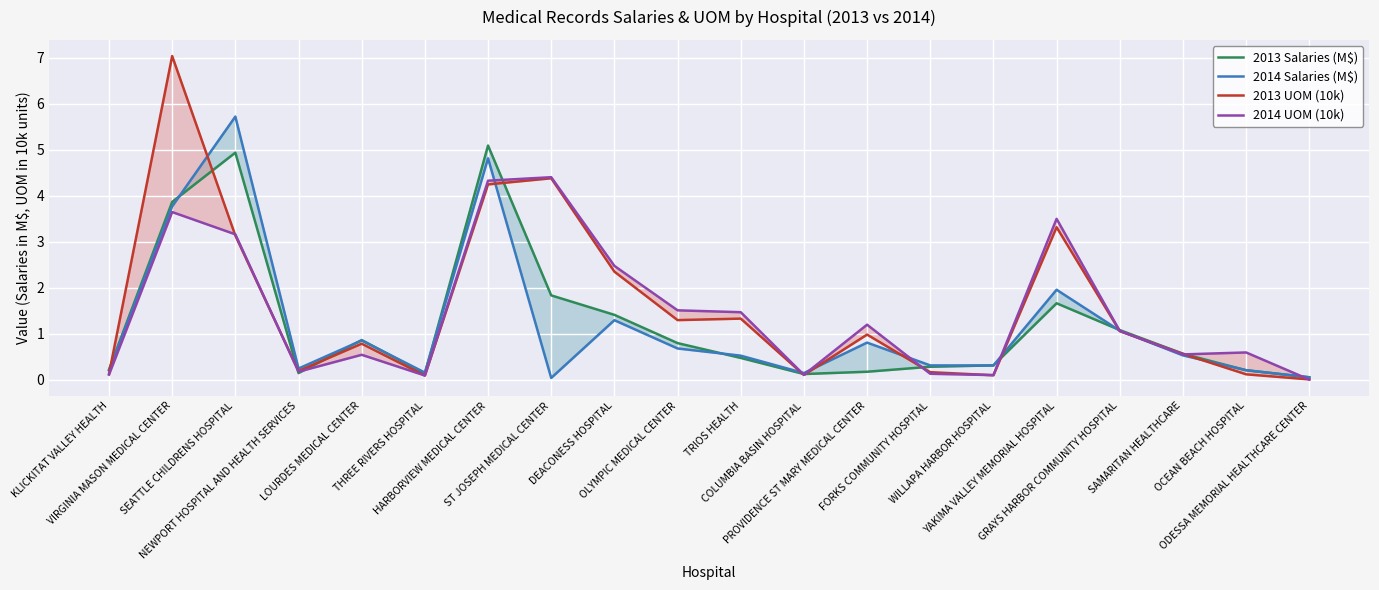

Where is the first local maximum for 2014 Salaries (M$)?

SEATTLE CHILDRENS HOSPITAL